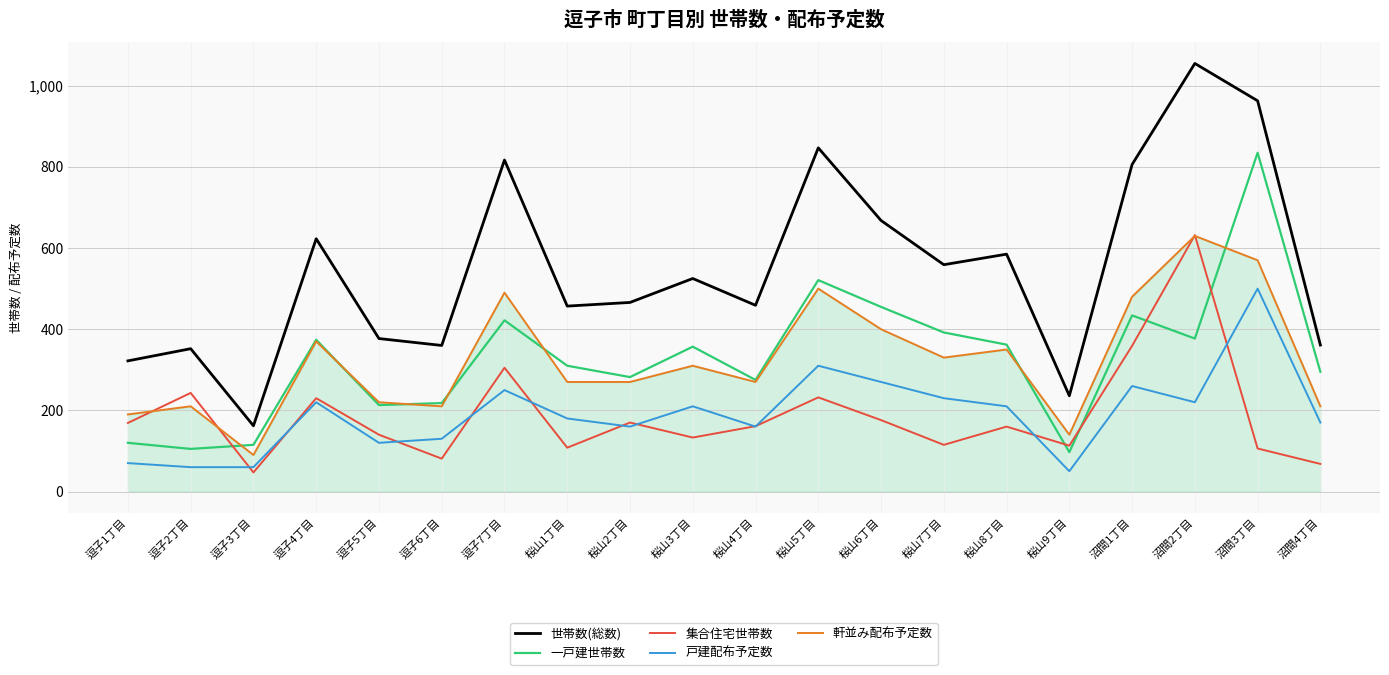

What is the difference between the highest and lowest values at 沼間2丁目?

835